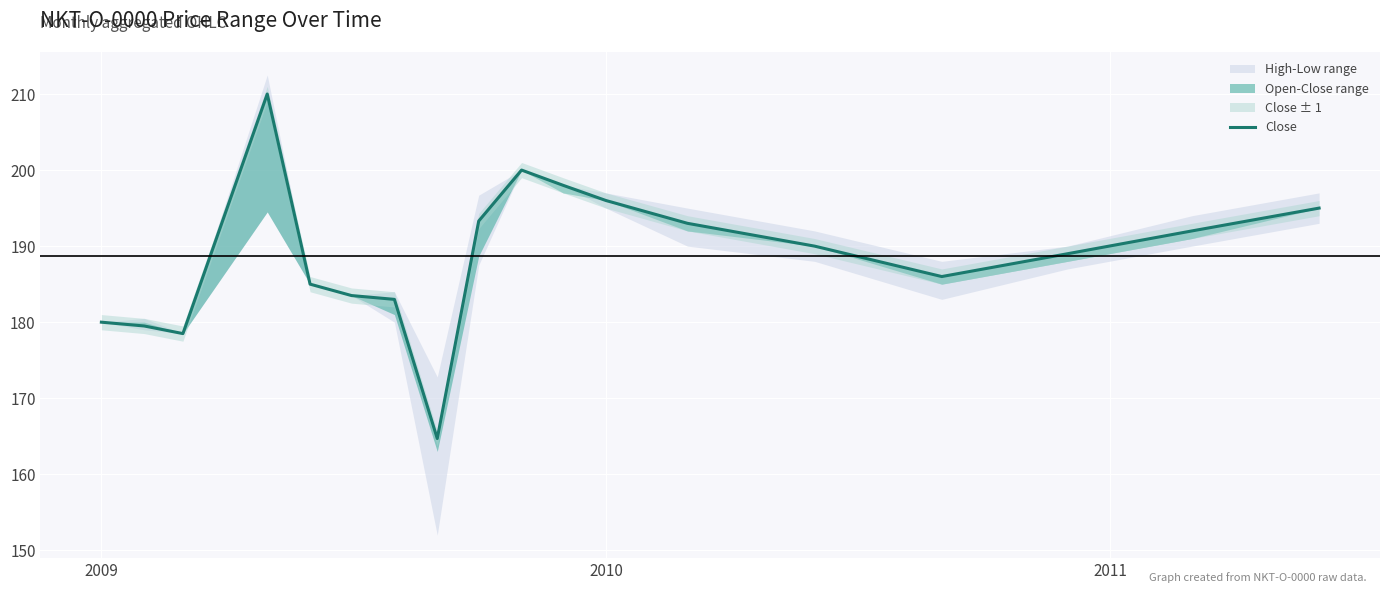

How many values exceed 190?

8